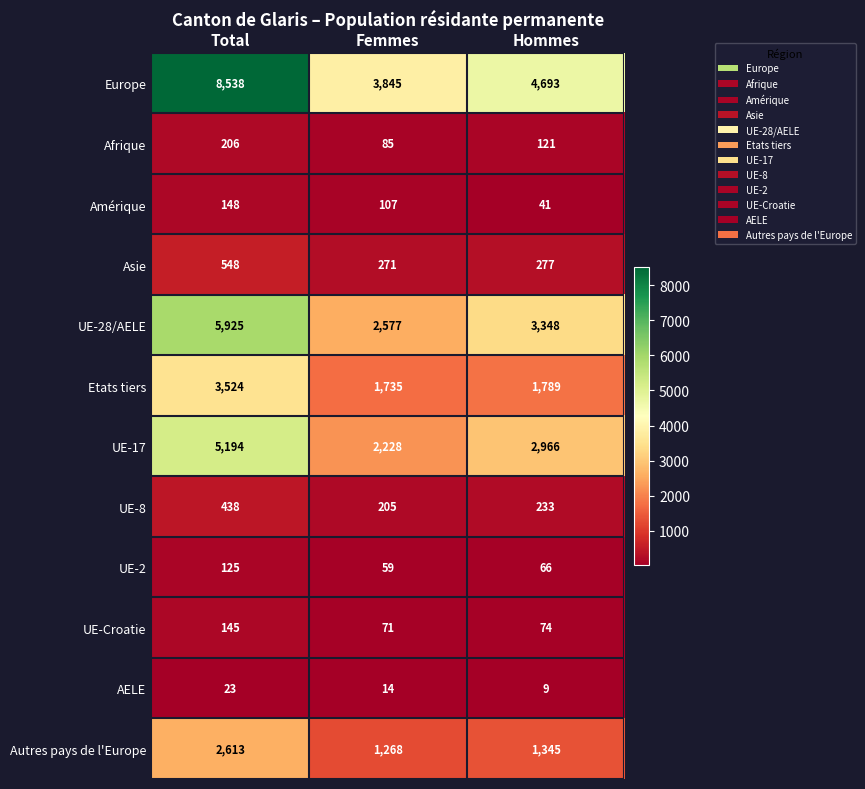

At which label does Etats tiers first exceed 1789?

Total